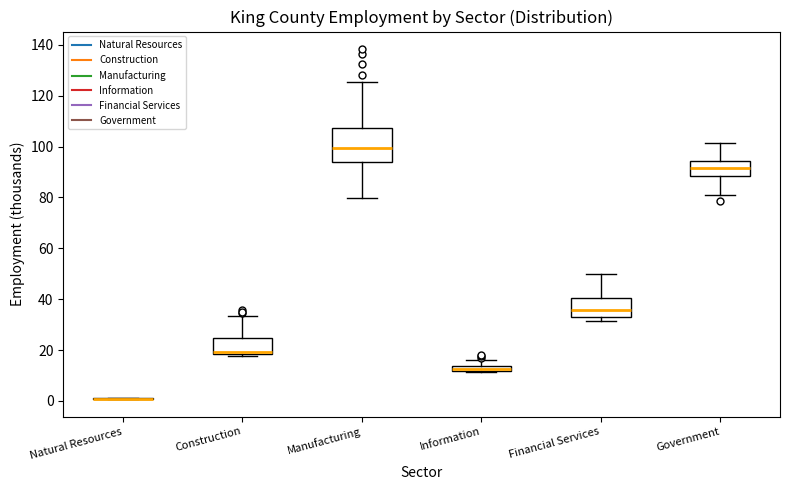

Where does the upper whisker of the box for Construction end on the y-axis? The values are not printed on the chart, so give them approximately, as read against the axis.

34